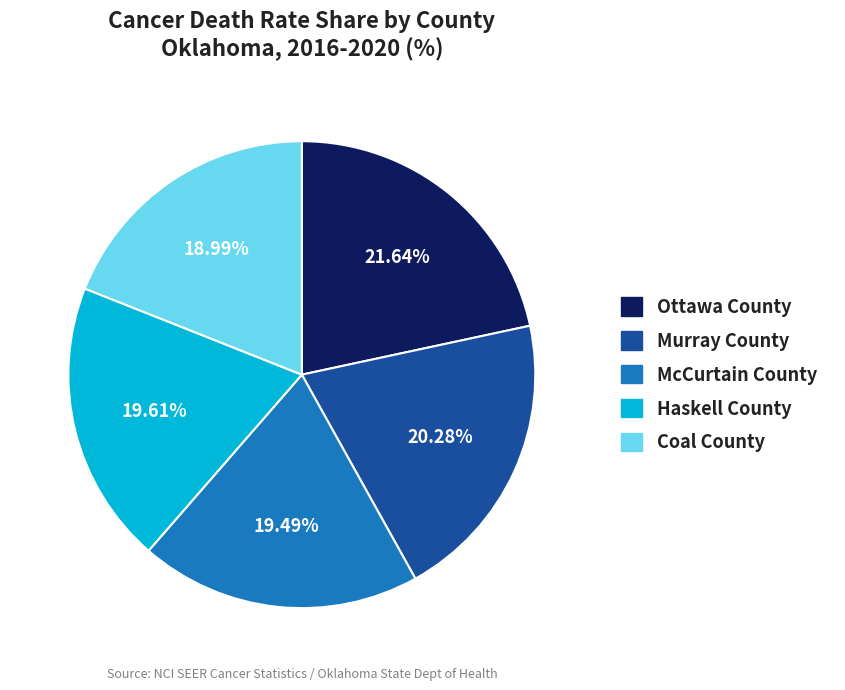

Is there any slice that represents more than half of the pie?

No